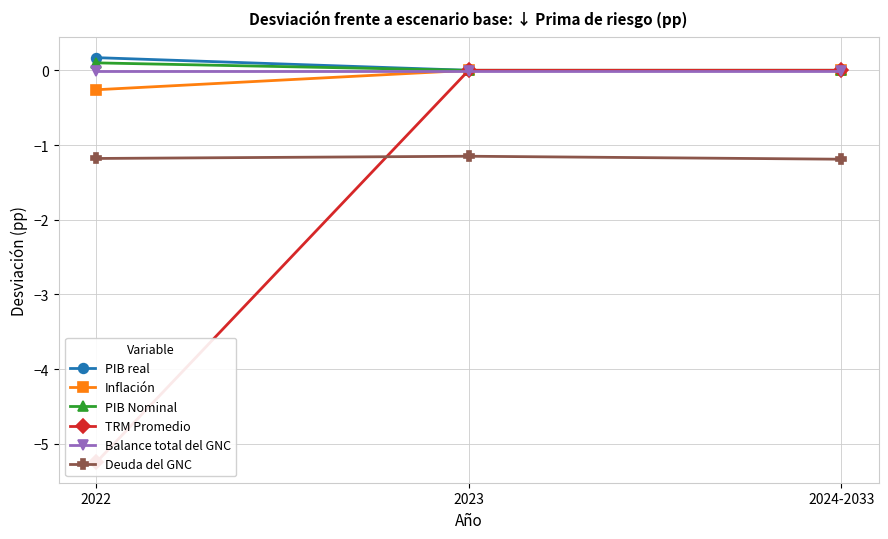

What is the spread (max minus min) of values at 2024-2033?

1.2